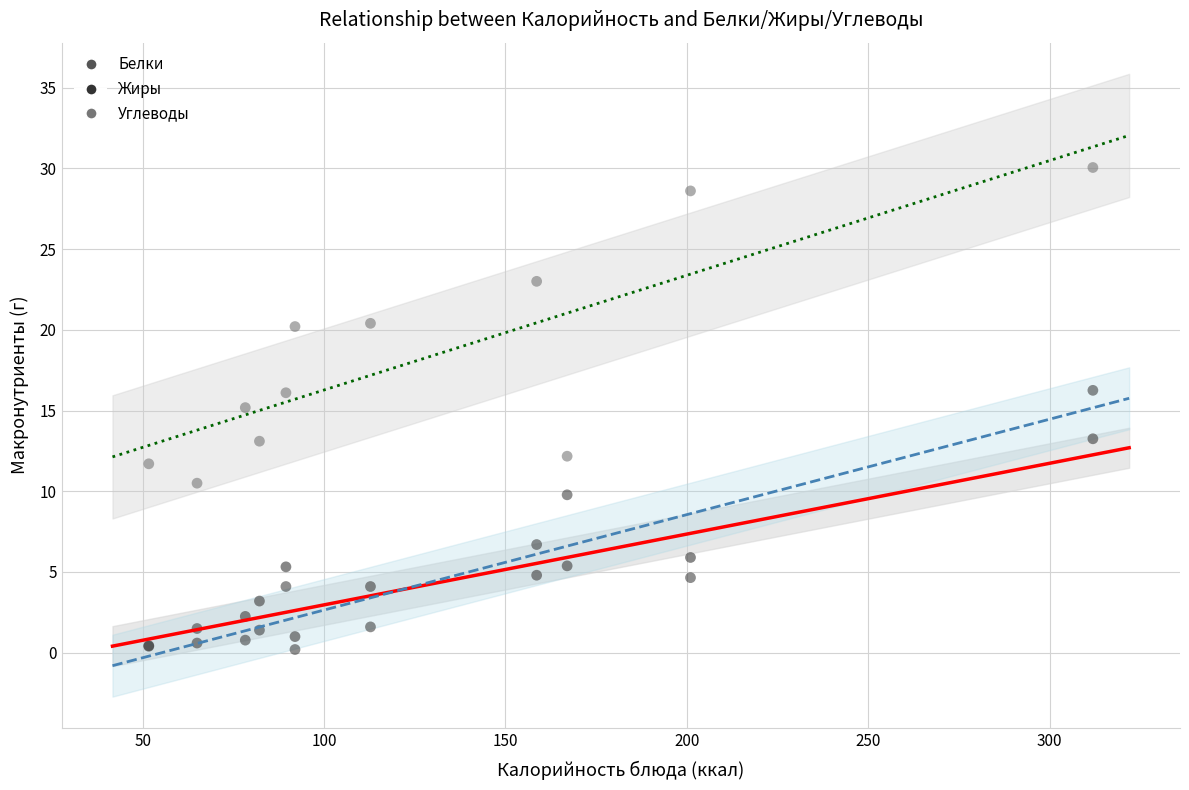

Which series has the widest spread of Y values?

Углеводы